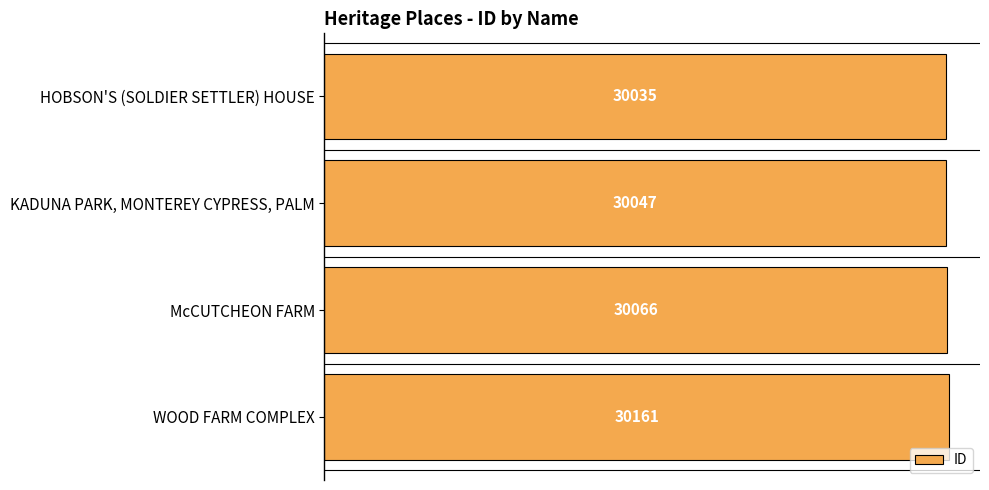

Is it true that the value at KADUNA PARK, MONTEREY CYPRESS, PALM is 30047?

True